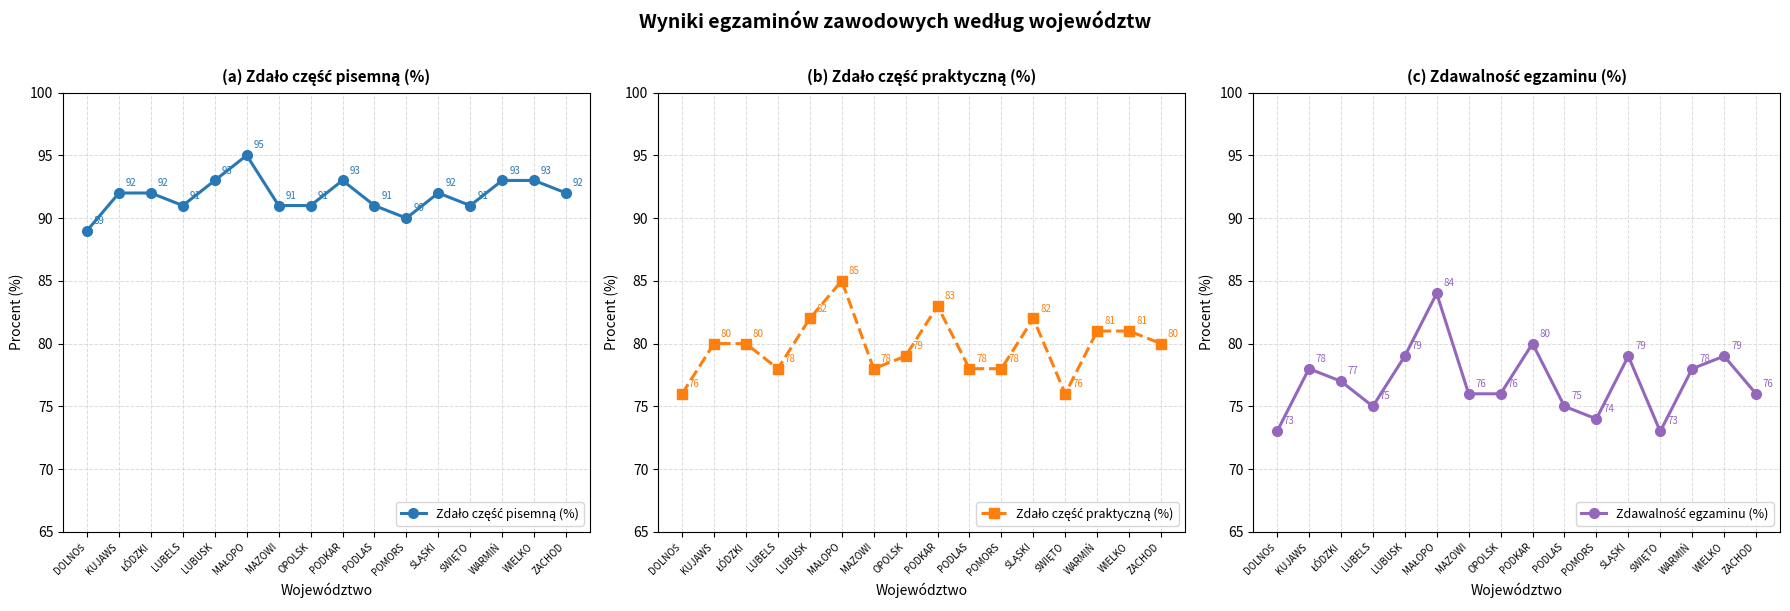

The value of Zdało część pisemną (%) at ŚLĄSKI is 92. True or false?

True